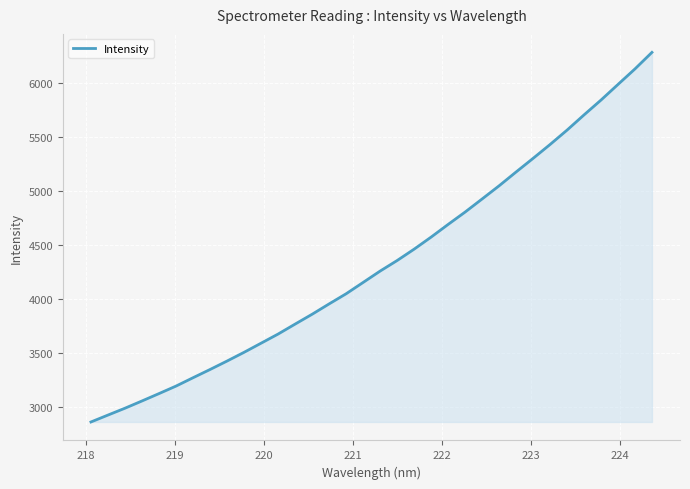

What is the minimum value shown in the chart?

2864.0